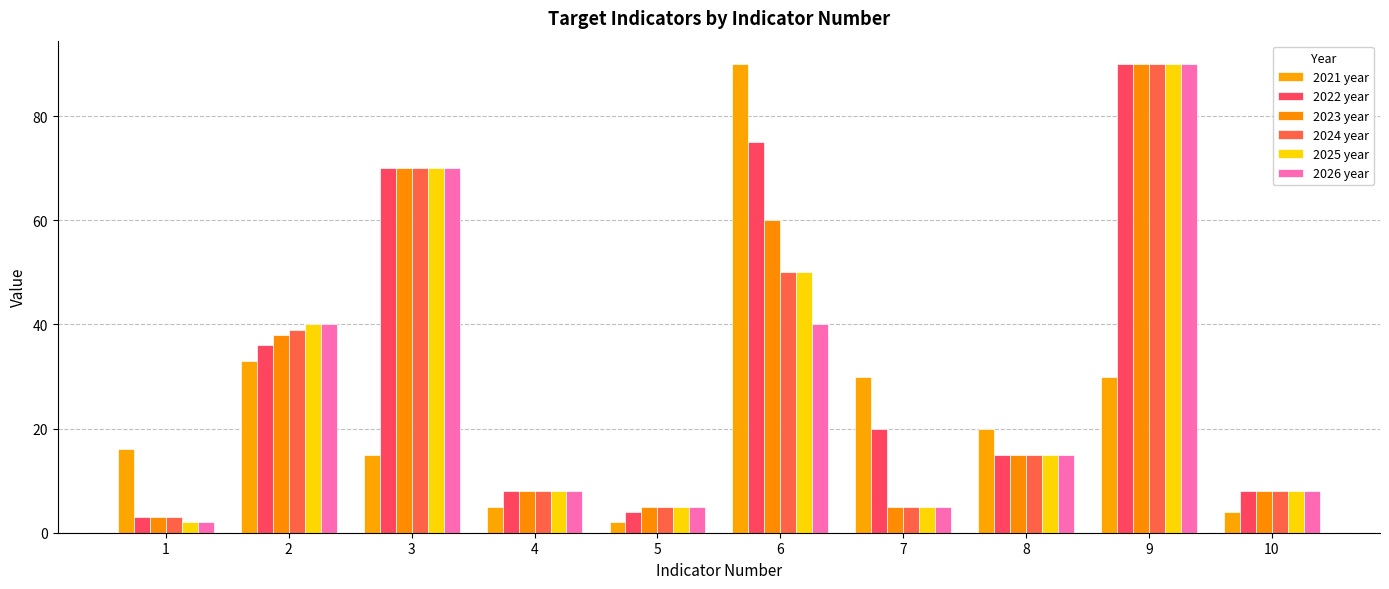

Is the value of 2026 year at 2 greater than the value of 2021 year at 5?

Yes